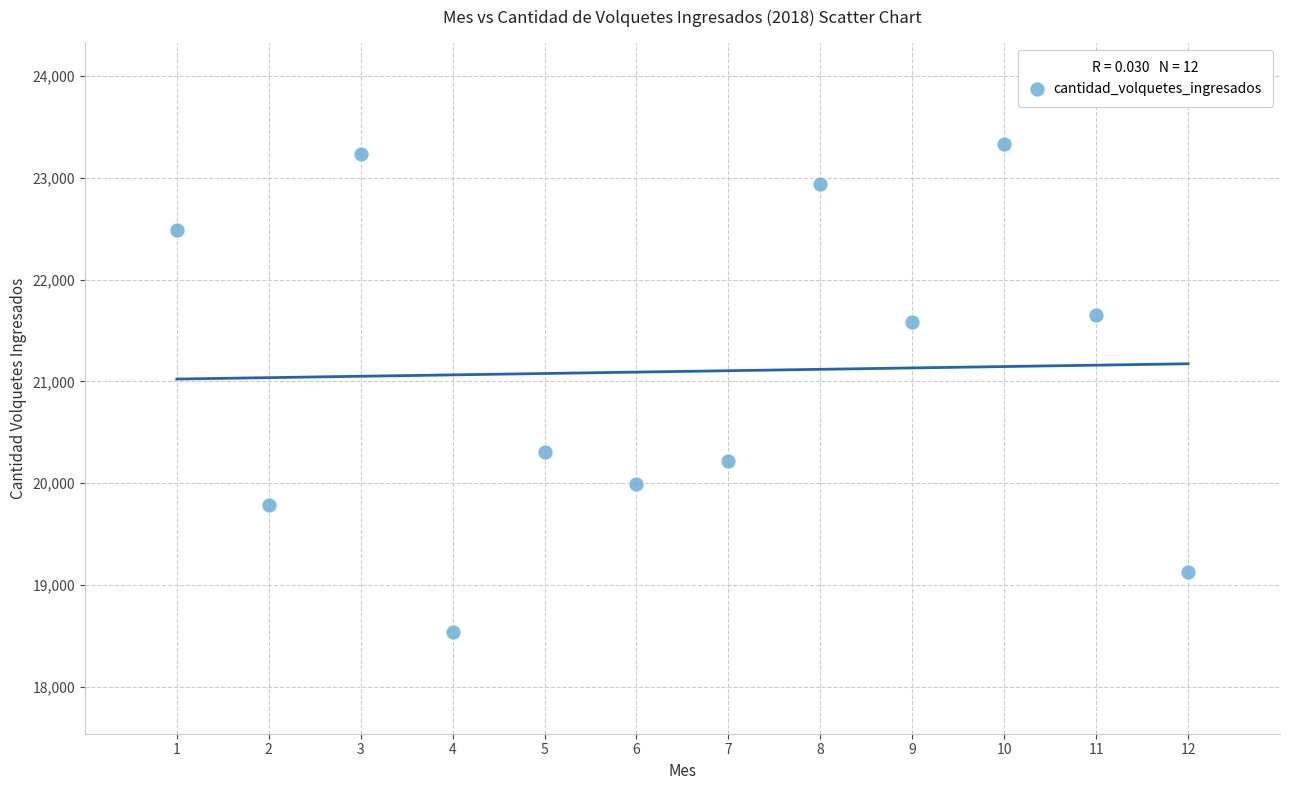

What is the range of X values (max minus min)?

11